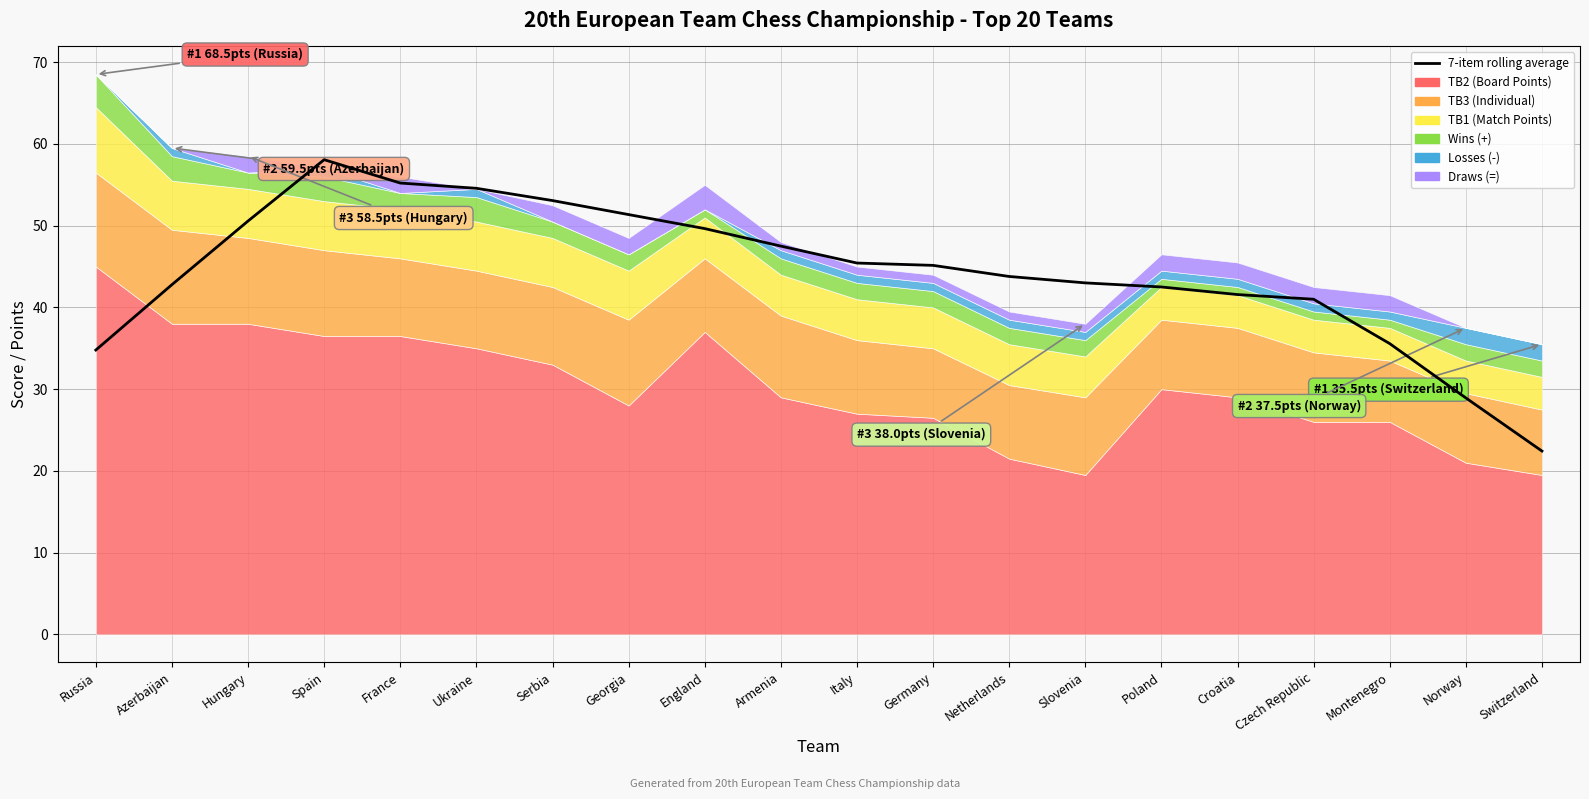

Rank the categories by value from lowest to highest.

Switzerland, Norway, Russia, Montenegro, Czech Republic, Croatia, Poland, Azerbaijan, Slovenia, Netherlands, Germany, Italy, Armenia, England, Hungary, Georgia, Serbia, Ukraine, France, Spain